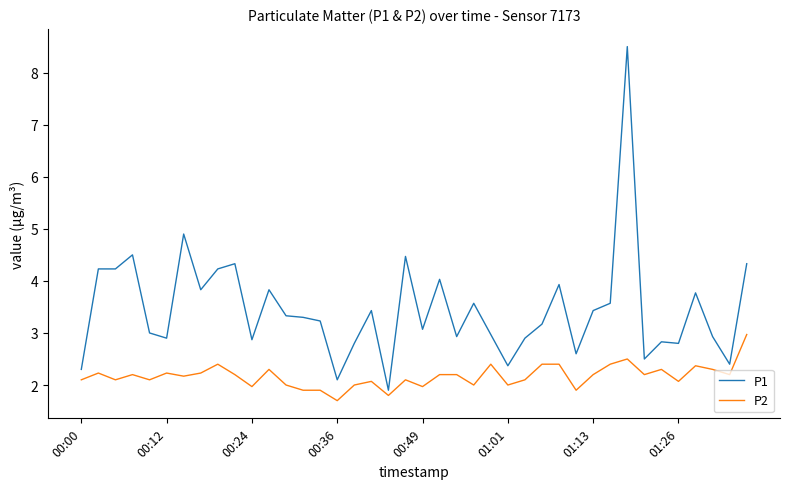

How many lines are shown in the chart?

2